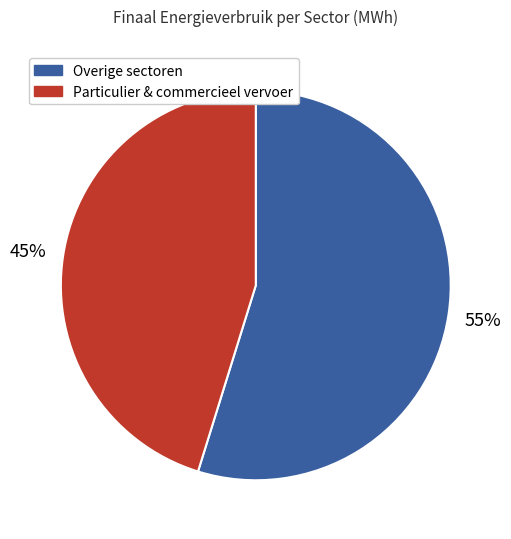

To the nearest percent, what percentage of the pie is Overige sectoren?

55%